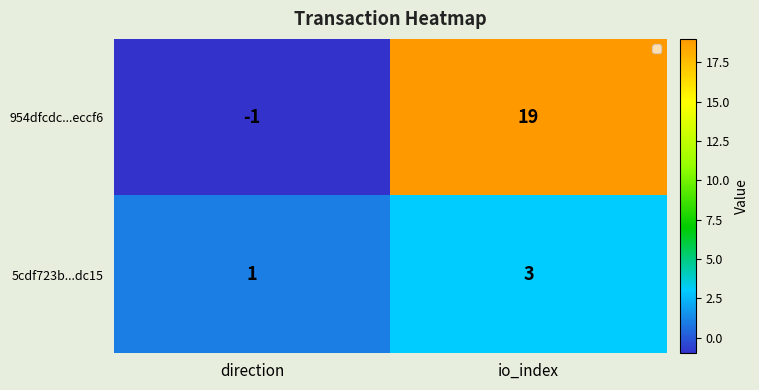

The value of 5cdf723b...dc15 at direction is 1. True or false?

True